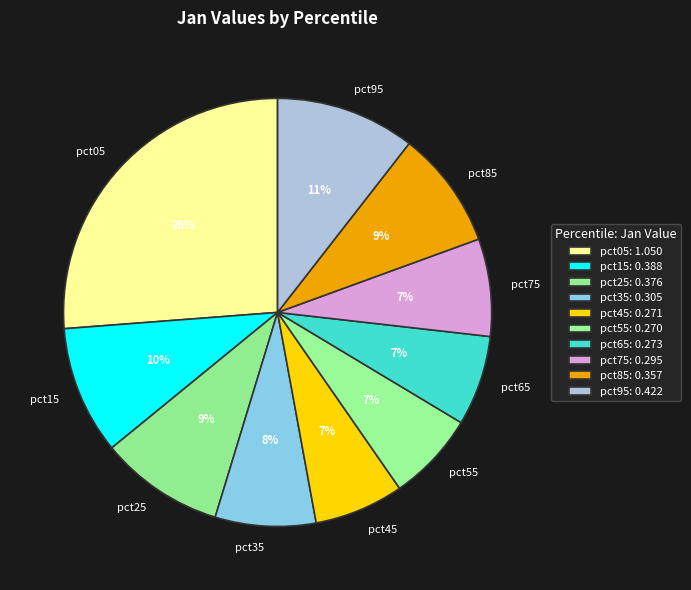

To the nearest percent, what is the difference between the pct15 and pct95 slice percentages?

1%